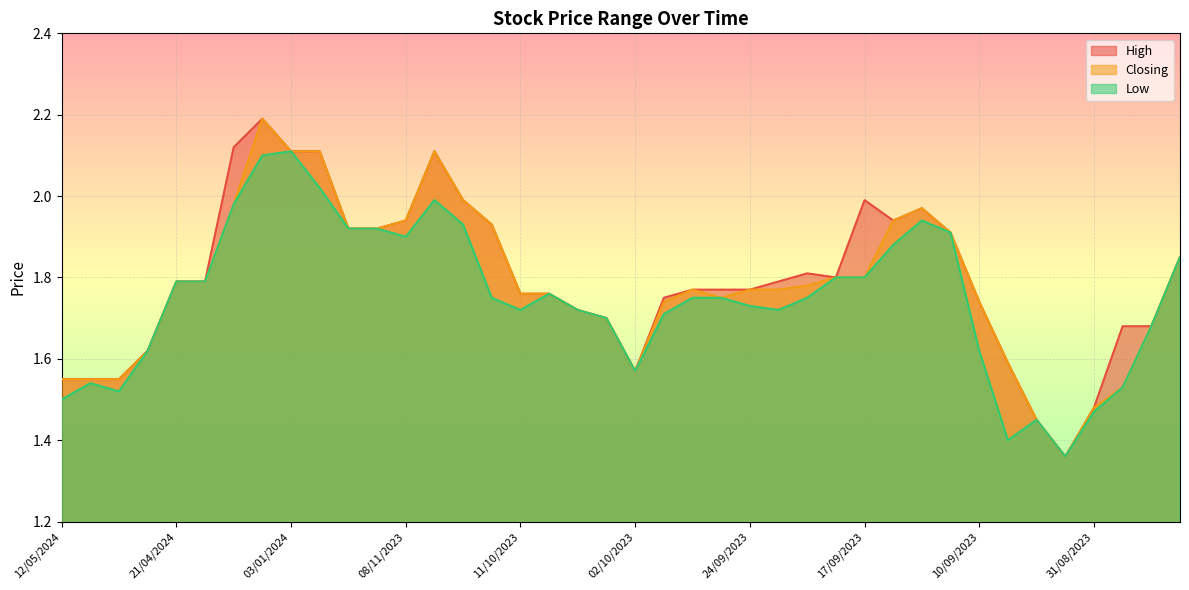

What is the label of the 34th point from the left?

06/09/2023